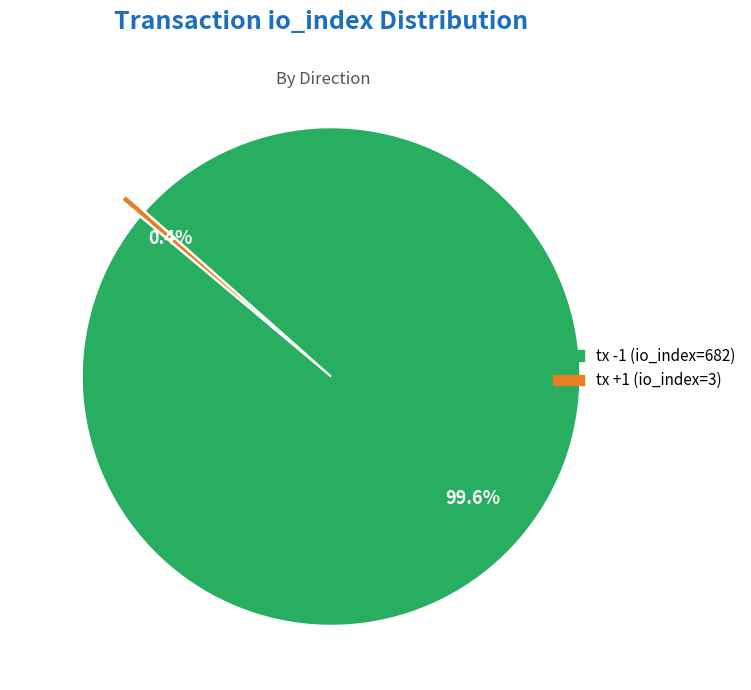

Between tx +1 (io_index=3) and tx -1 (io_index=682), which is larger?

tx -1 (io_index=682)